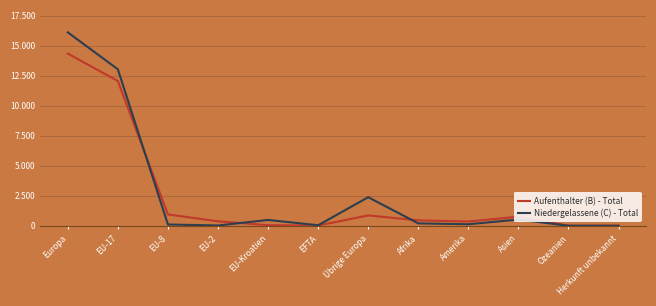

What is the spread (max minus min) of values at EU-2?

348